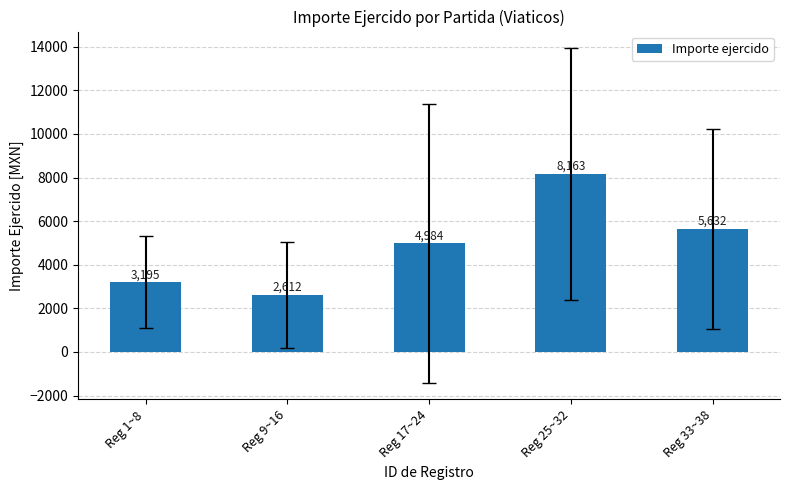

Between Reg 33~38 and Reg 25~32, which is larger?

Reg 25~32